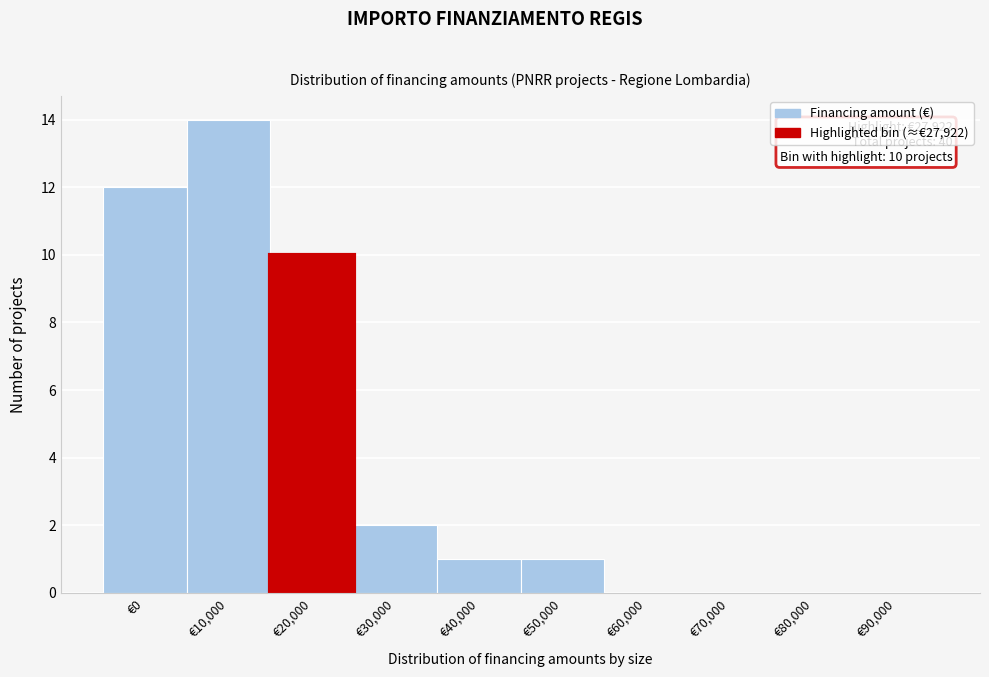

Reading right to left, what are all the values shown in this chart?

€90,000=0	€80,000=0	€70,000=0	€60,000=0	€50,000=1	€40,000=1	€30,000=2	€20,000=10	€10,000=14	€0=12